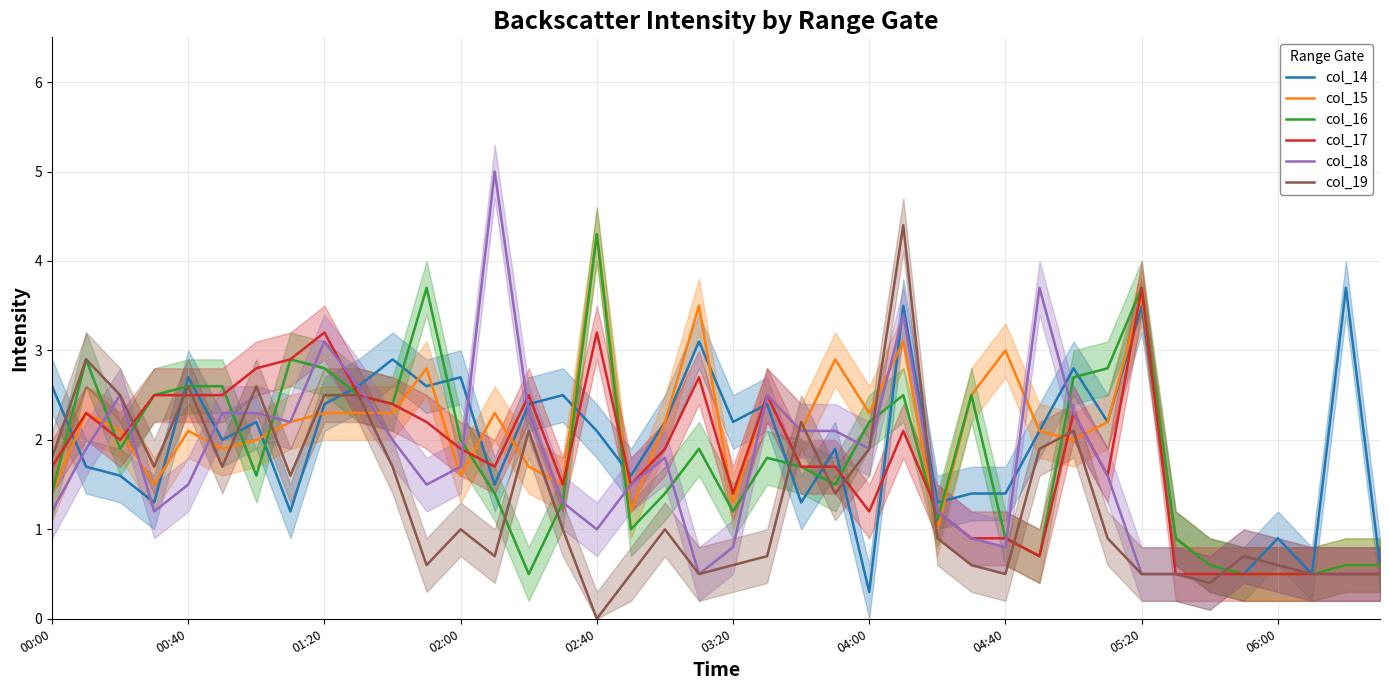

The value of col_18 at 02:00 is 2.3. True or false?

False